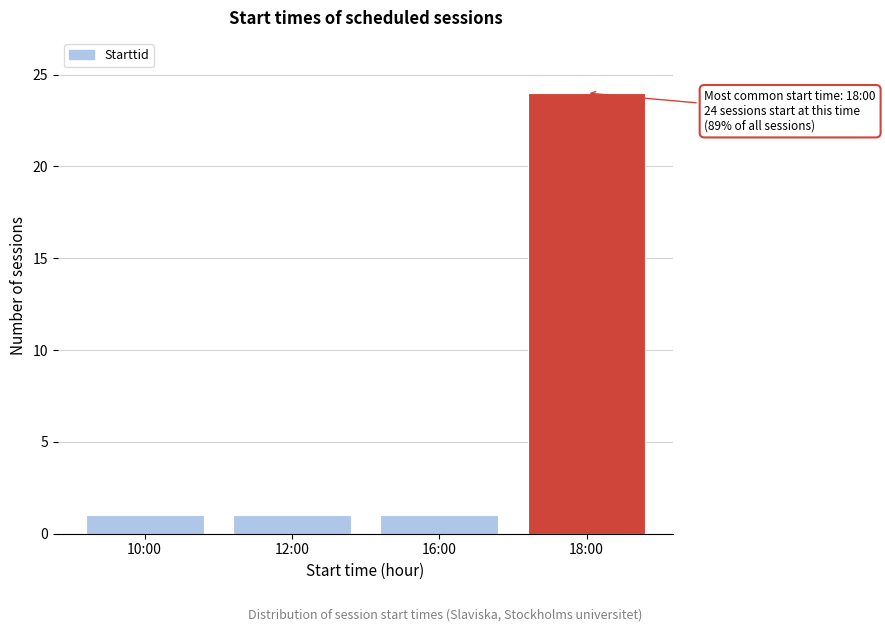

Reading left to right, what are all the values shown in this chart?

10:00=1	12:00=1	16:00=1	18:00=24